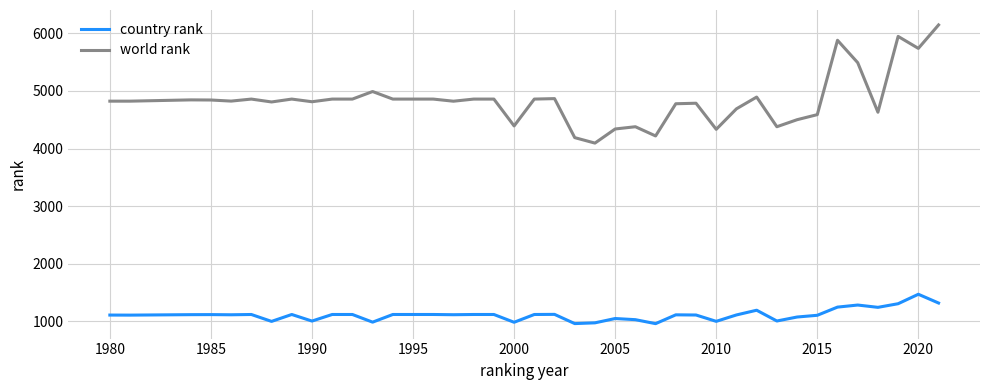

List the series in order of their peak value, highest first.

world rank, country rank